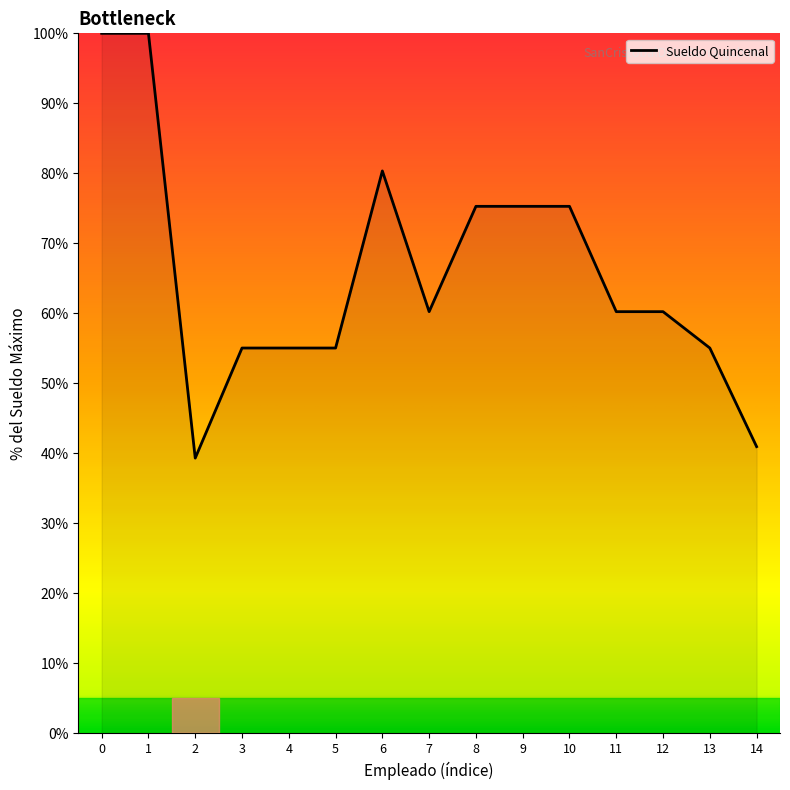

Does the chart have visible grid lines?

No